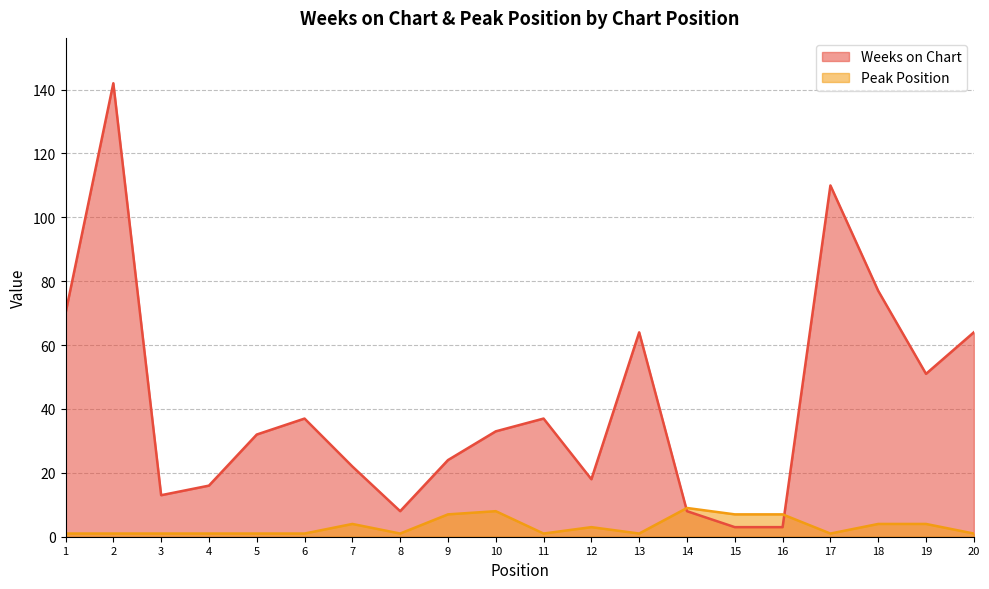

What is the difference between the highest and lowest values at 10?

25